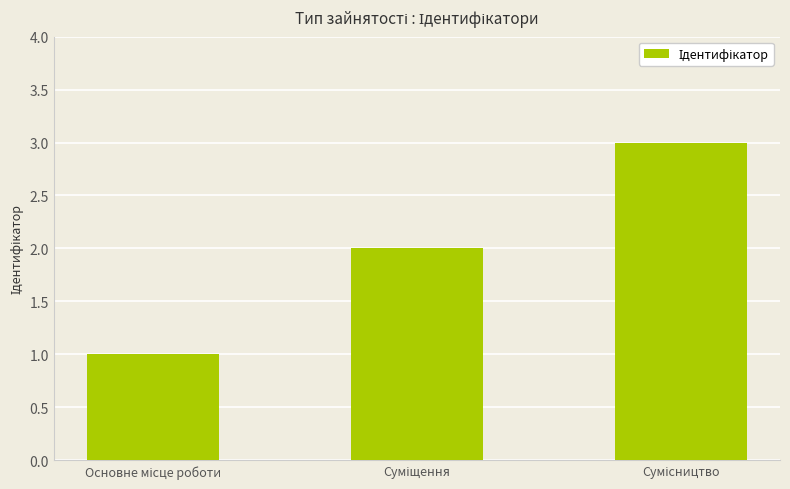

What is the greatest value displayed?

3